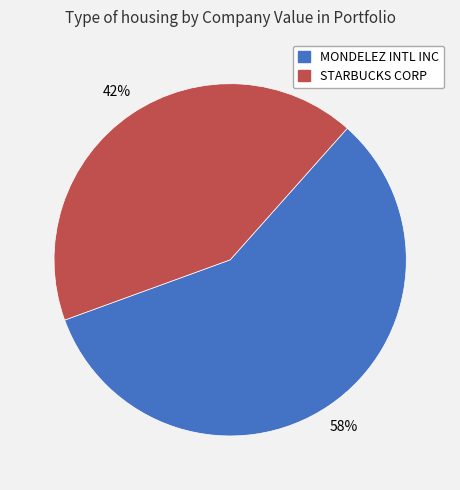

Rank the categories by value from lowest to highest.

STARBUCKS CORP, MONDELEZ INTL INC